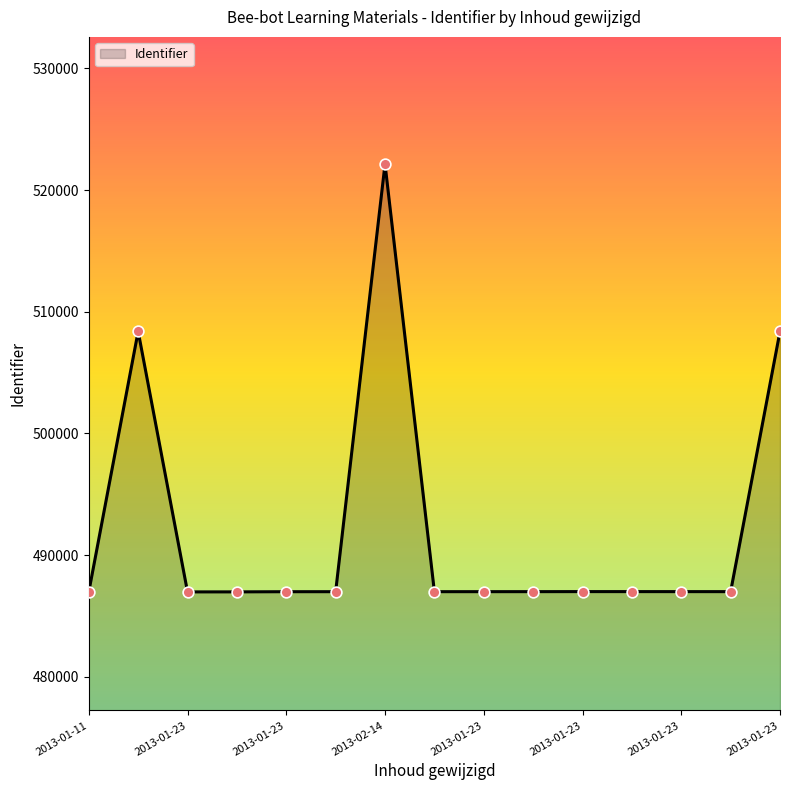

What is the smallest value displayed?

486987